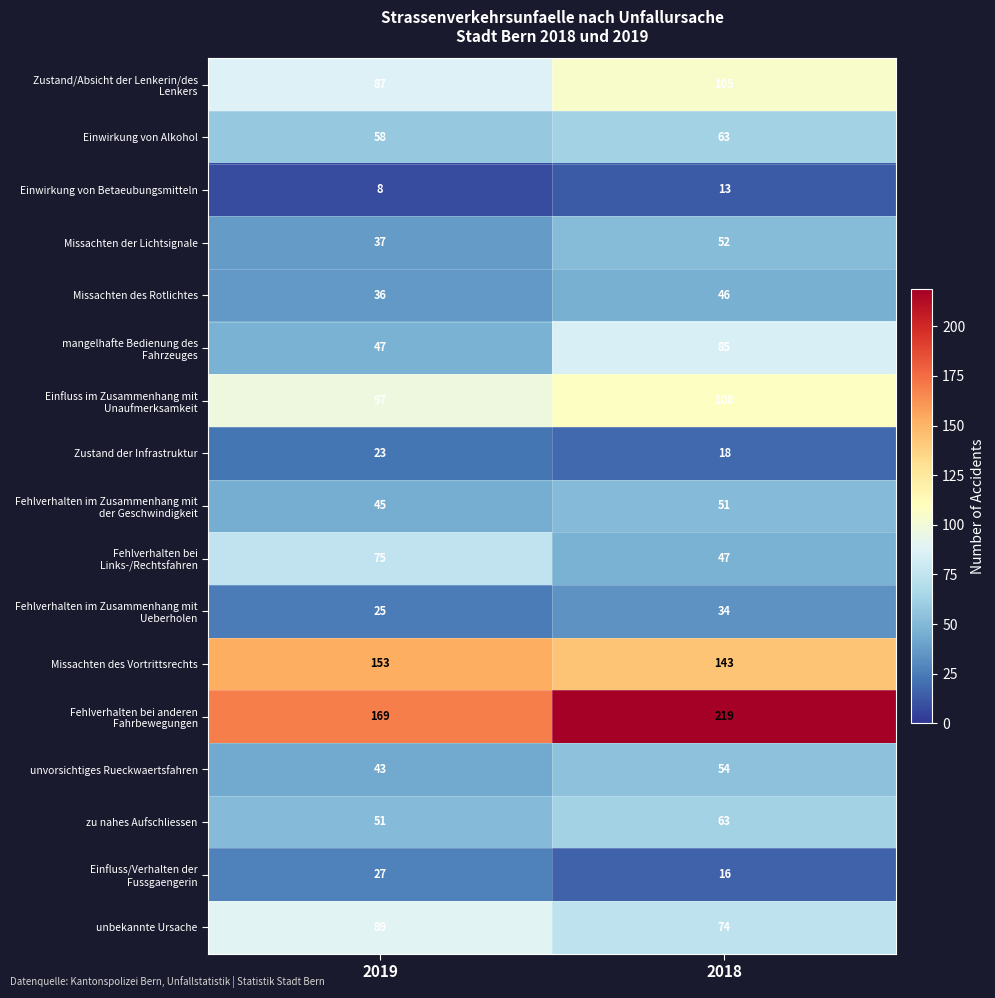

What is the sum of the zu nahes Aufschliessen values at 2018 and 2019?

114